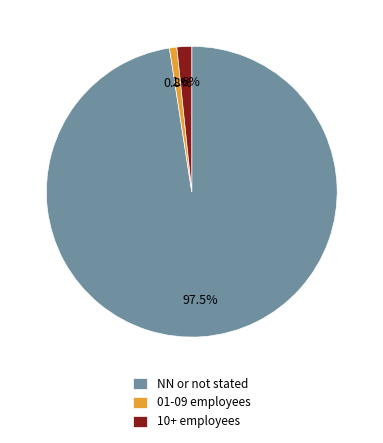

Which slice is the smallest?

01-09 employees